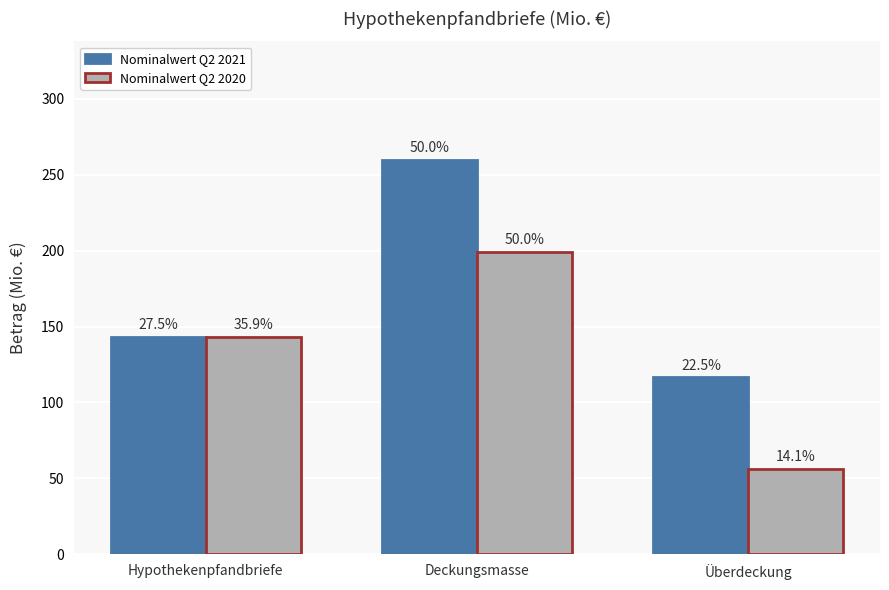

True or false: Nominalwert Q2 2020 has a value of 199.4 at Deckungsmasse.

True